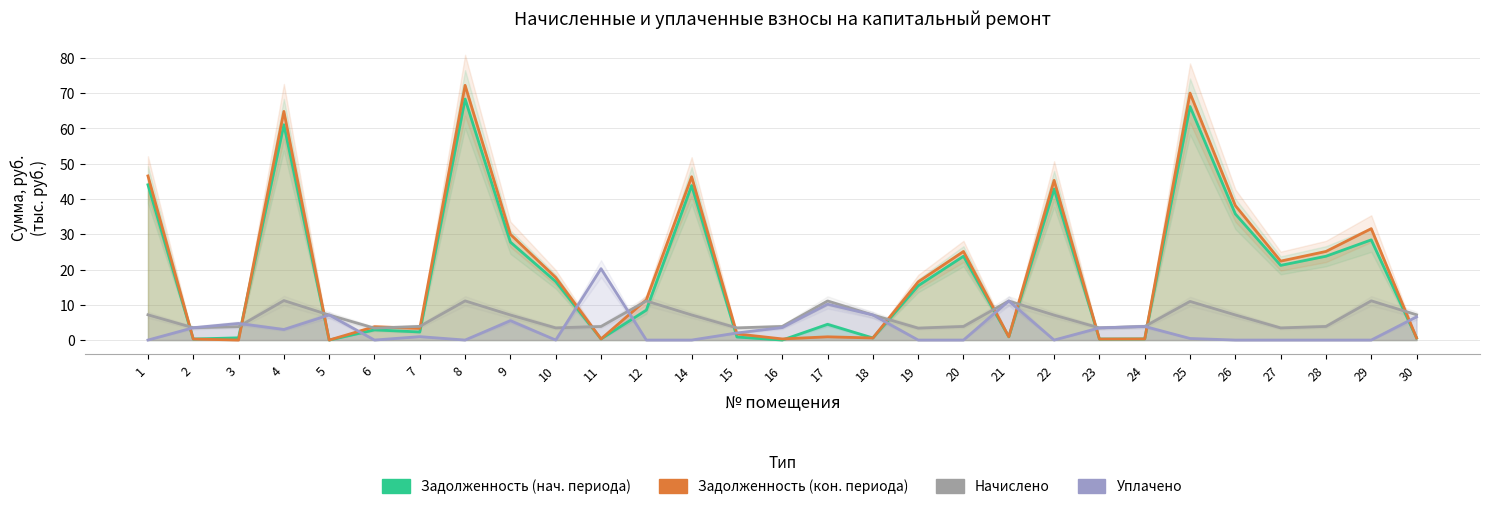

How many data points in задолженность (col_1) are less than 8?

14